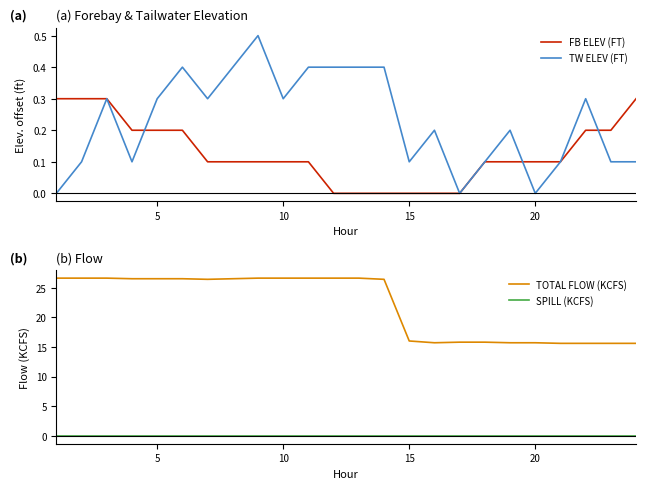

What value does the TW ELEV (FT) series have at 10?

0.3